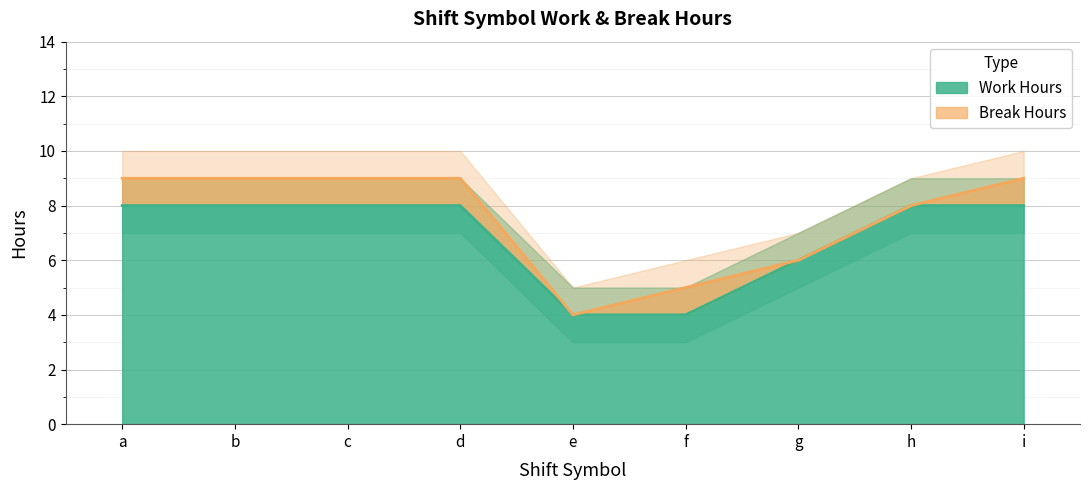

List the labels in order of value, largest first.

b, d, h, i, a, c, g, f, e